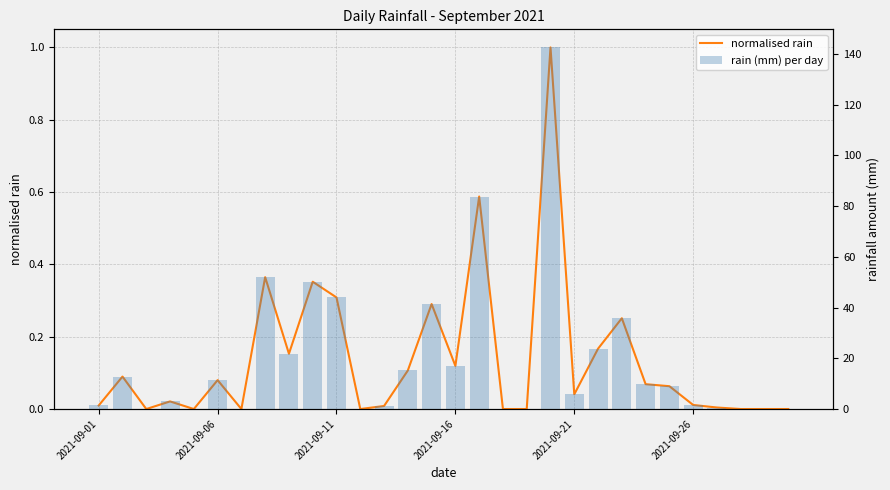

The value of rain (mm) per day at 24 is 3.9. True or false?

False